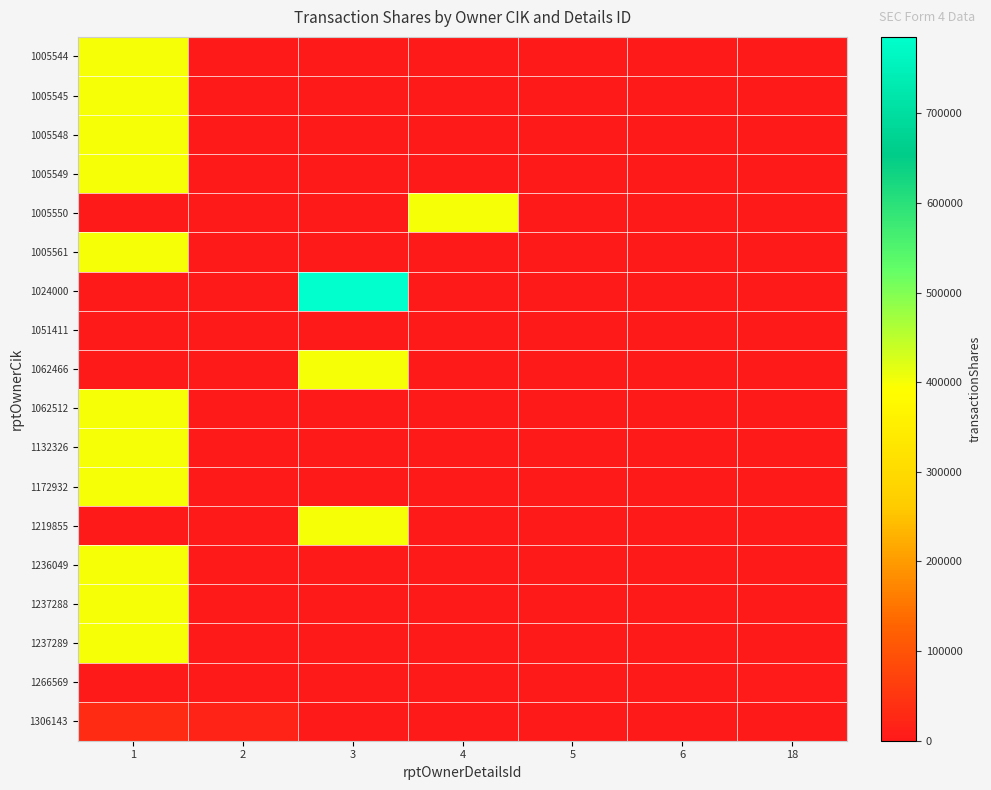

Which series changed the most between 4 and 5?

1005550